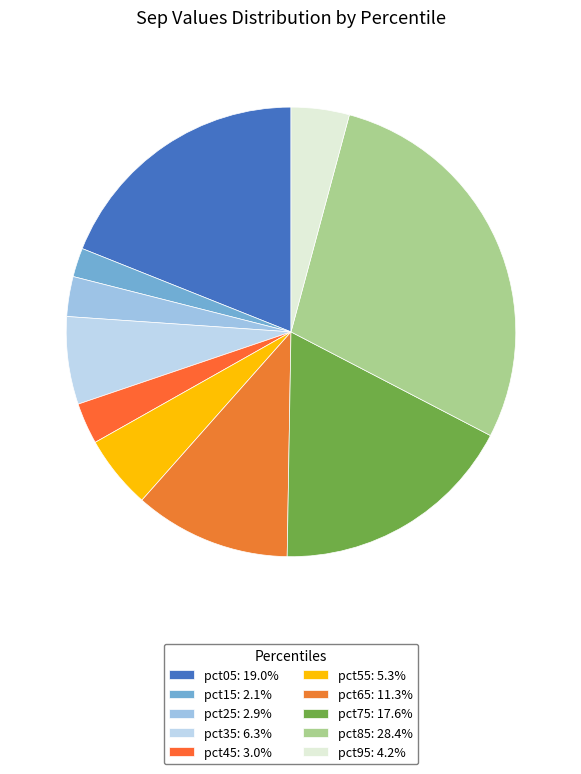

Is pct55 the majority of the pie?

No